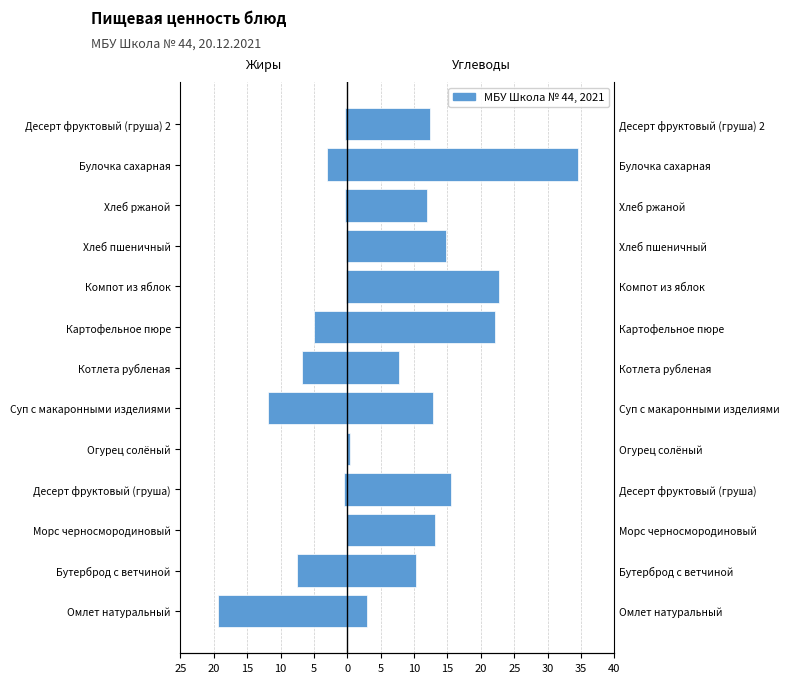

What is the average value of the Жиры series?

-4.2